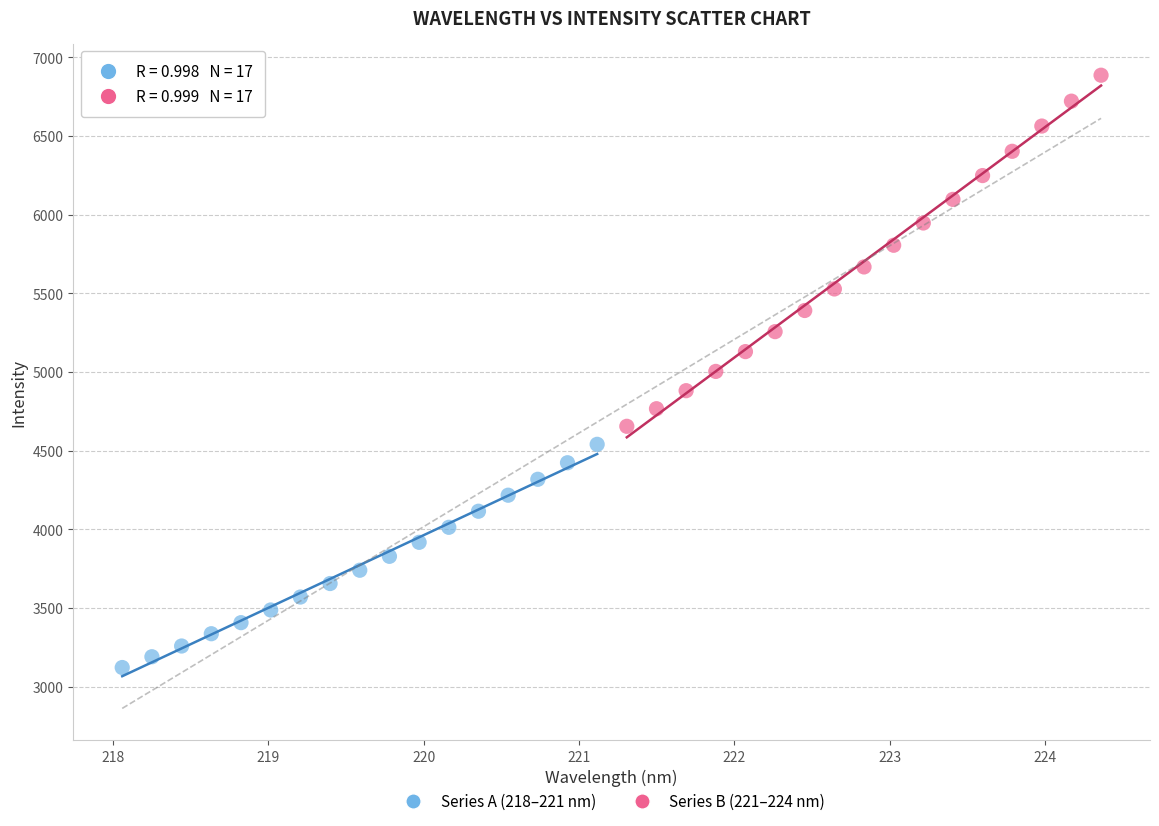

What are all the series names shown in the legend?

Series A (218–221 nm), Series B (221–224 nm)